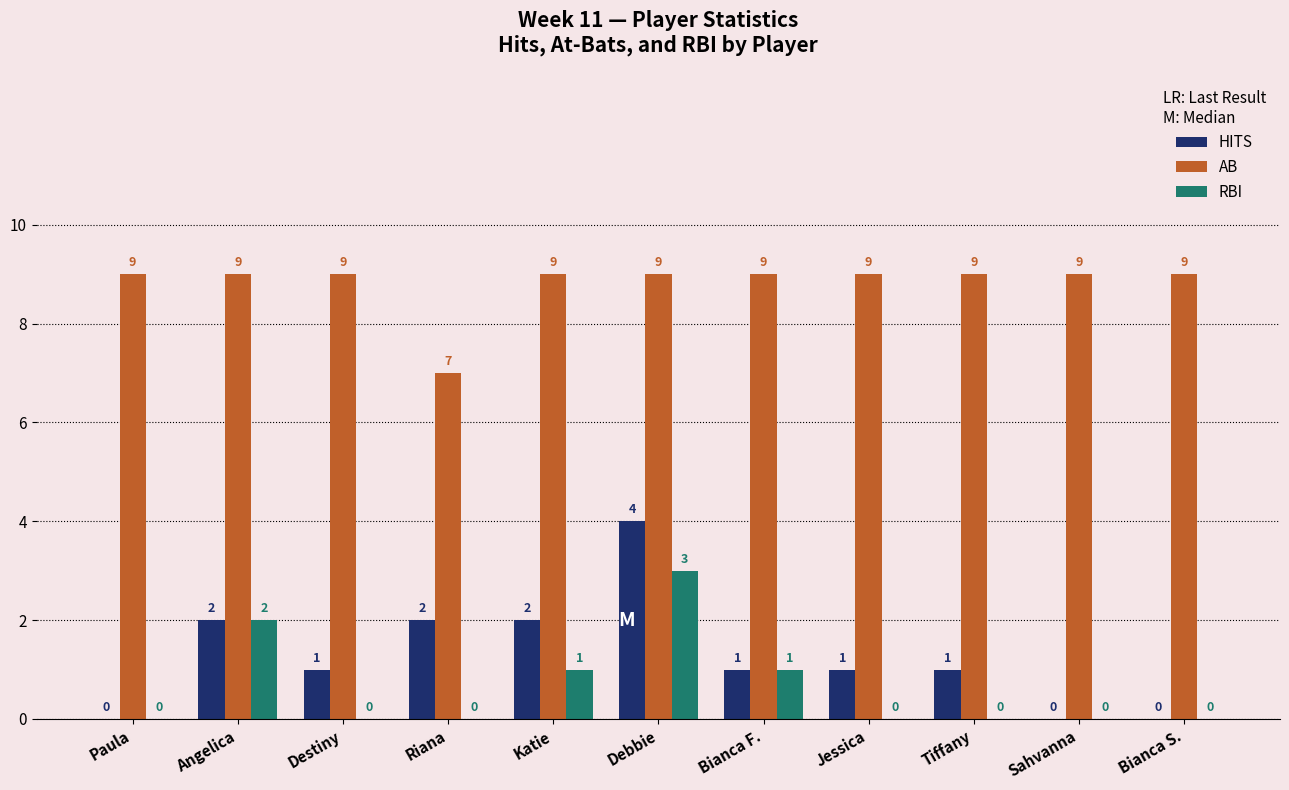

What value does the AB series have at Jessica?

9